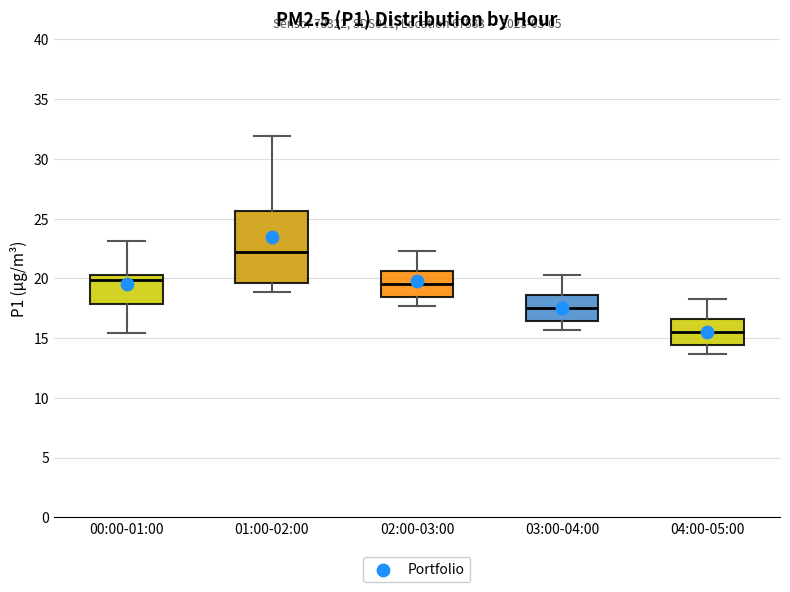

Comparing the boxes themselves (not the whiskers), which one is the tallest?

01:00-02:00